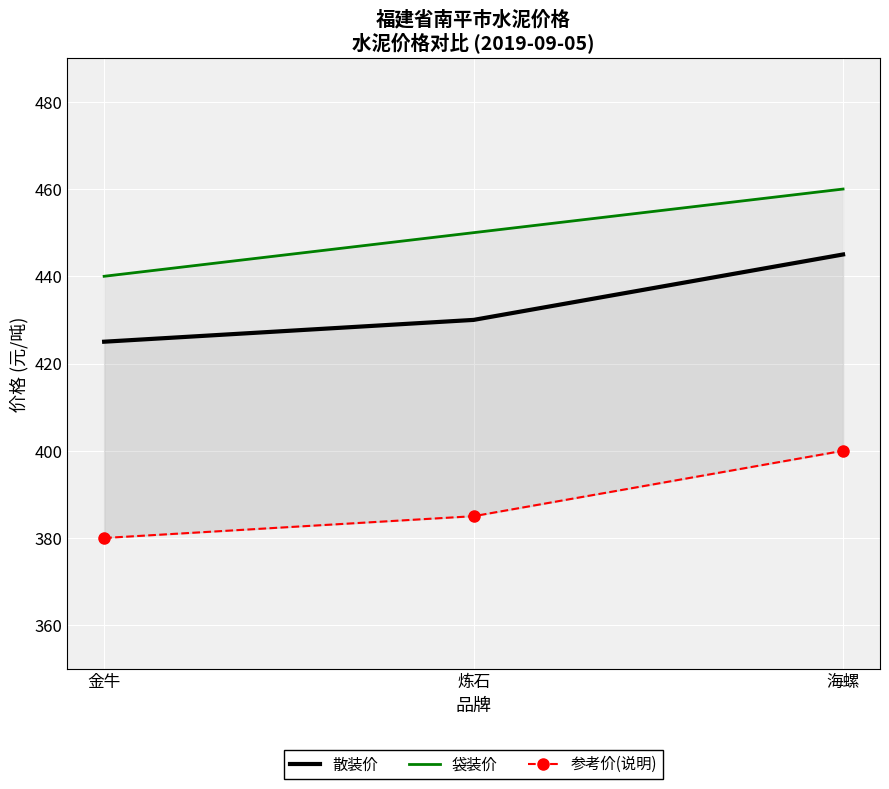

What is the value of the 袋装价 point at the 2nd from the left?

450